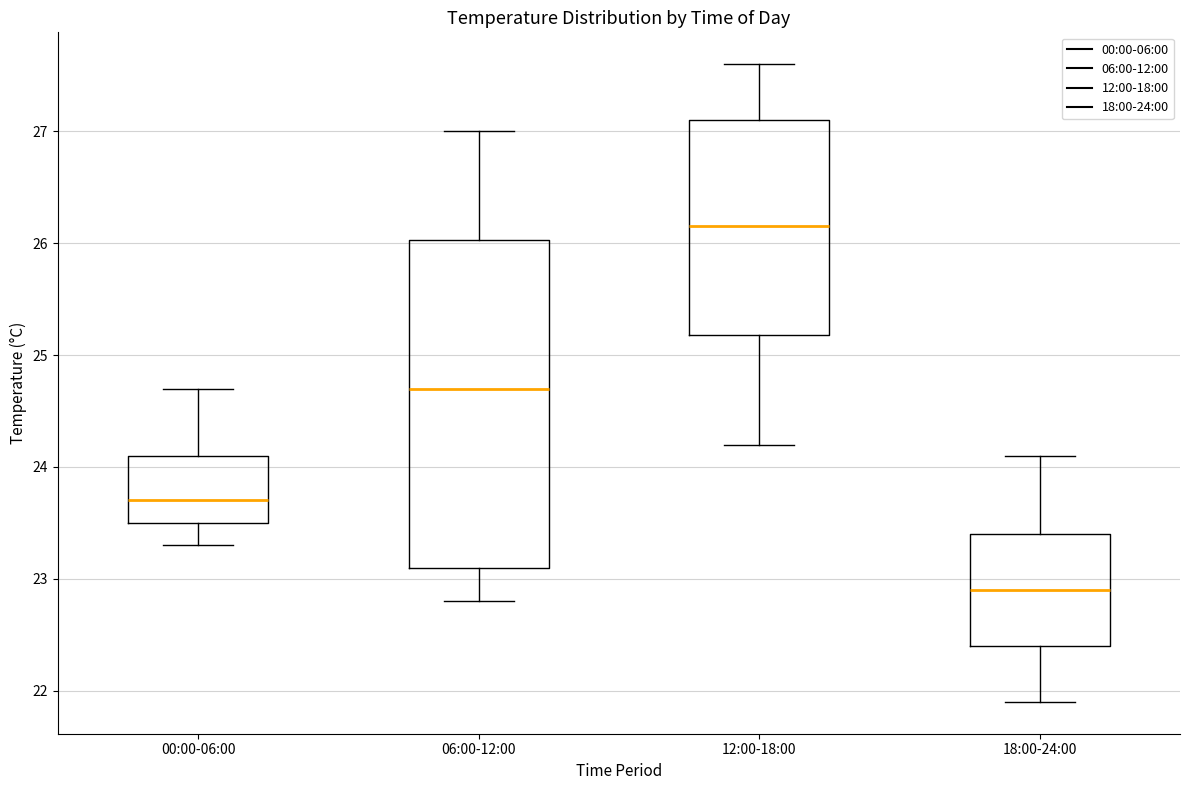

Reading left to right, read every box against the y-axis: the position of its median line, the range the box covers, and the ends of its whiskers. The values are not printed on the chart, so give them approximately, as read against the axis.

00:00-06:00: median 23.7, box 23.5 to 24.1, whiskers 23.3 to 24.7
06:00-12:00: median 24.7, box 23.1 to 26.0, whiskers 22.8 to 27.0
12:00-18:00: median 26.2, box 25.2 to 27.1, whiskers 24.2 to 27.6
18:00-24:00: median 22.9, box 22.4 to 23.4, whiskers 21.9 to 24.1